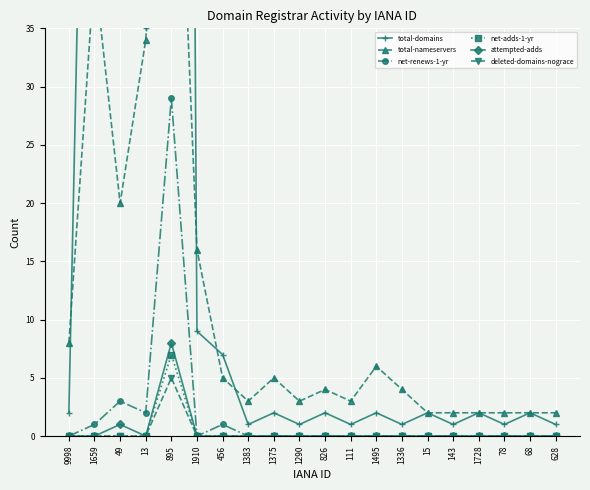

What is the difference between the highest and lowest values at 895?

360